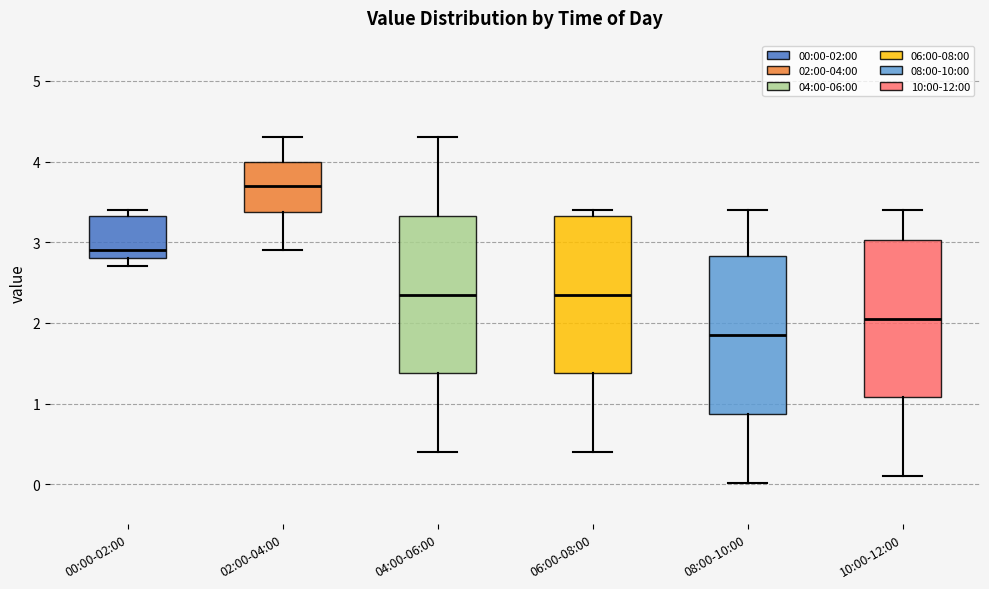

Reading left to right, read every box against the y-axis: the position of its median line, the range the box covers, and the ends of its whiskers. The values are not printed on the chart, so give them approximately, as read against the axis.

00:00-02:00: median 2.9, box 2.8 to 3.3, whiskers 2.7 to 3.4
02:00-04:00: median 3.7, box 3.4 to 4.0, whiskers 2.9 to 4.3
04:00-06:00: median 2.4, box 1.4 to 3.3, whiskers 0.4 to 4.3
06:00-08:00: median 2.4, box 1.4 to 3.3, whiskers 0.4 to 3.4
08:00-10:00: median 1.9, box 0.9 to 2.8, whiskers 0.0 to 3.4
10:00-12:00: median 2.1, box 1.1 to 3.0, whiskers 0.1 to 3.4